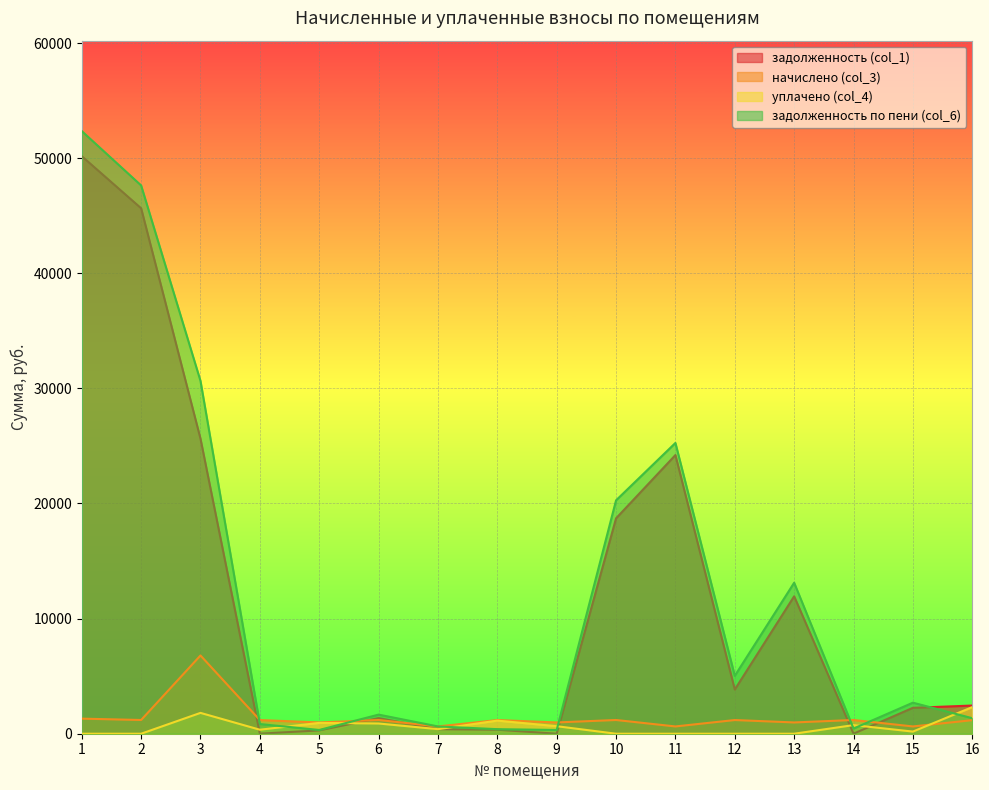

How many data points in задолженность (col_1) are above 2447?

8